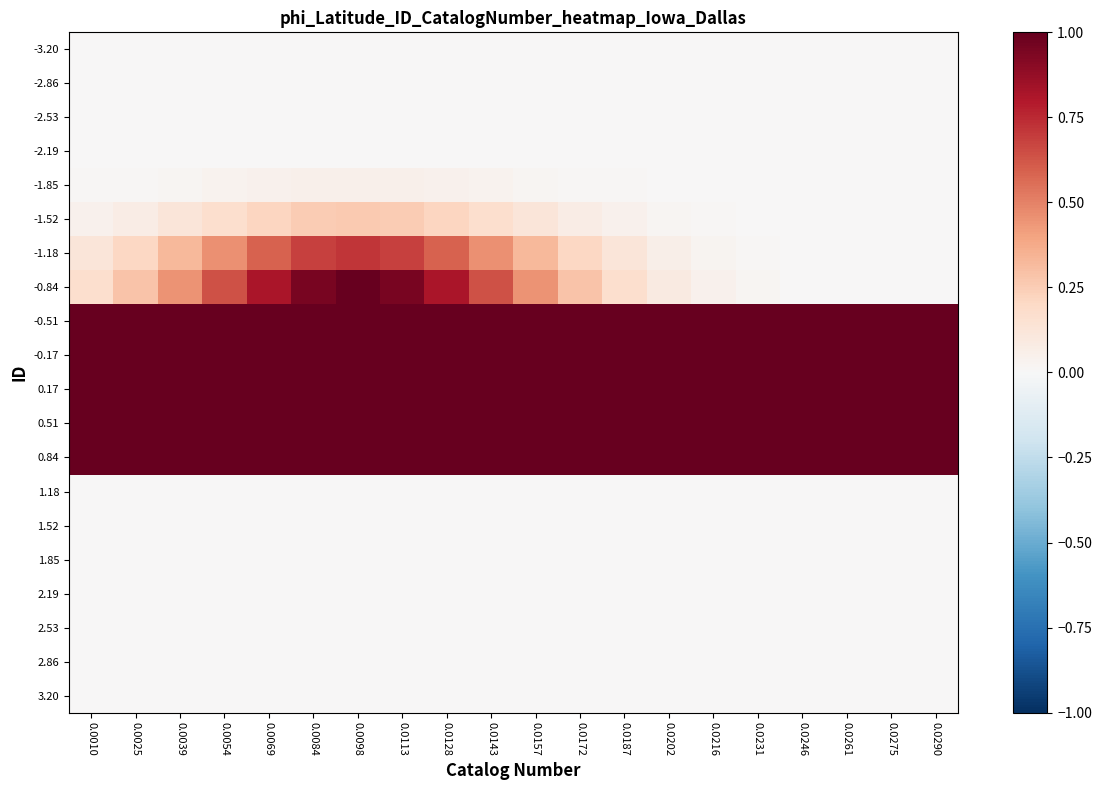

Reading right to left, extract all data points from this chart.

-3.20: 0.0290=0.0	0.0275=0.0	0.0261=0.0	0.0246=0.0	0.0231=0.0	0.0216=0.0	0.0202=0.0	0.0187=0.0	0.0172=0.0	0.0157=0.0	0.0143=0.0	0.0128=0.0	0.0113=0.0	0.0098=0.0	0.0084=0.0	0.0069=0.0	0.0054=0.0	0.0039=0.0	0.0025=0.0	0.0010=0.0
-2.86: 0.0290=0.0	0.0275=0.0	0.0261=0.0	0.0246=0.0	0.0231=0.0	0.0216=0.0	0.0202=0.0	0.0187=0.0	0.0172=0.0	0.0157=0.0	0.0143=0.0	0.0128=0.0	0.0113=0.0	0.0098=0.0	0.0084=0.0	0.0069=0.0	0.0054=0.0	0.0039=0.0	0.0025=0.0	0.0010=0.0
-2.53: 0.0290=0.0	0.0275=0.0	0.0261=0.0	0.0246=0.0	0.0231=0.0	0.0216=0.0	0.0202=0.0	0.0187=0.0	0.0172=0.0	0.0157=0.0	0.0143=0.0	0.0128=0.0	0.0113=0.0	0.0098=0.0	0.0084=0.0	0.0069=0.0	0.0054=0.0	0.0039=0.0	0.0025=0.0	0.0010=0.0
-2.19: 0.0290=0.0	0.0275=0.0	0.0261=0.0	0.0246=0.0	0.0231=0.0	0.0216=0.0	0.0202=0.0	0.0187=0.0	0.0172=0.0	0.0157=0.0	0.0143=0.0	0.0128=0.0	0.0113=0.0	0.0098=0.0	0.0084=0.0	0.0069=0.0	0.0054=0.0	0.0039=0.0	0.0025=0.0	0.0010=0.0
-1.85: 0.0290=0.0	0.0275=0.0	0.0261=0.0	0.0246=0.0	0.0231=0.0	0.0216=0.0	0.0202=0.0	0.0187=0.0	0.0172=0.0	0.0157=0.0	0.0143=0.0	0.0128=0.0	0.0113=0.0	0.0098=0.0	0.0084=0.0	0.0069=0.0	0.0054=0.0	0.0039=0.0	0.0025=0.0	0.0010=0.0
-1.52: 0.0290=0.0	0.0275=0.0	0.0261=0.0	0.0246=0.0	0.0231=0.0	0.0216=0.0	0.0202=0.0	0.0187=0.0	0.0172=0.1	0.0157=0.1	0.0143=0.2	0.0128=0.2	0.0113=0.3	0.0098=0.3	0.0084=0.3	0.0069=0.2	0.0054=0.2	0.0039=0.1	0.0025=0.1	0.0010=0.0
-1.18: 0.0290=0.0	0.0275=0.0	0.0261=0.0	0.0246=0.0	0.0231=0.0	0.0216=0.0	0.0202=0.1	0.0187=0.1	0.0172=0.2	0.0157=0.3	0.0143=0.5	0.0128=0.6	0.0113=0.7	0.0098=0.7	0.0084=0.7	0.0069=0.6	0.0054=0.5	0.0039=0.3	0.0025=0.2	0.0010=0.1
-0.84: 0.0290=0.0	0.0275=0.0	0.0261=0.0	0.0246=0.0	0.0231=0.0	0.0216=0.0	0.0202=0.1	0.0187=0.2	0.0172=0.3	0.0157=0.4	0.0143=0.6	0.0128=0.8	0.0113=1.0	0.0098=1.0	0.0084=1.0	0.0069=0.8	0.0054=0.6	0.0039=0.4	0.0025=0.3	0.0010=0.2
-0.51: 0.0290=1.0	0.0275=1.0	0.0261=1.0	0.0246=1.0	0.0231=1.0	0.0216=1.0	0.0202=1.0	0.0187=1.0	0.0172=1.0	0.0157=1.0	0.0143=1.0	0.0128=1.0	0.0113=1.0	0.0098=1.0	0.0084=1.0	0.0069=1.0	0.0054=1.0	0.0039=1.0	0.0025=1.0	0.0010=1.0
-0.17: 0.0290=1.0	0.0275=1.0	0.0261=1.0	0.0246=1.0	0.0231=1.0	0.0216=1.0	0.0202=1.0	0.0187=1.0	0.0172=1.0	0.0157=1.0	0.0143=1.0	0.0128=1.0	0.0113=1.0	0.0098=1.0	0.0084=1.0	0.0069=1.0	0.0054=1.0	0.0039=1.0	0.0025=1.0	0.0010=1.0
0.17: 0.0290=1.0	0.0275=1.0	0.0261=1.0	0.0246=1.0	0.0231=1.0	0.0216=1.0	0.0202=1.0	0.0187=1.0	0.0172=1.0	0.0157=1.0	0.0143=1.0	0.0128=1.0	0.0113=1.0	0.0098=1.0	0.0084=1.0	0.0069=1.0	0.0054=1.0	0.0039=1.0	0.0025=1.0	0.0010=1.0
0.51: 0.0290=1.0	0.0275=1.0	0.0261=1.0	0.0246=1.0	0.0231=1.0	0.0216=1.0	0.0202=1.0	0.0187=1.0	0.0172=1.0	0.0157=1.0	0.0143=1.0	0.0128=1.0	0.0113=1.0	0.0098=1.0	0.0084=1.0	0.0069=1.0	0.0054=1.0	0.0039=1.0	0.0025=1.0	0.0010=1.0
0.84: 0.0290=1.0	0.0275=1.0	0.0261=1.0	0.0246=1.0	0.0231=1.0	0.0216=1.0	0.0202=1.0	0.0187=1.0	0.0172=1.0	0.0157=1.0	0.0143=1.0	0.0128=1.0	0.0113=1.0	0.0098=1.0	0.0084=1.0	0.0069=1.0	0.0054=1.0	0.0039=1.0	0.0025=1.0	0.0010=1.0
1.18: 0.0290=0.0	0.0275=0.0	0.0261=0.0	0.0246=0.0	0.0231=0.0	0.0216=0.0	0.0202=0.0	0.0187=0.0	0.0172=0.0	0.0157=0.0	0.0143=0.0	0.0128=0.0	0.0113=0.0	0.0098=0.0	0.0084=0.0	0.0069=0.0	0.0054=0.0	0.0039=0.0	0.0025=0.0	0.0010=0.0
1.52: 0.0290=0.0	0.0275=0.0	0.0261=0.0	0.0246=0.0	0.0231=0.0	0.0216=0.0	0.0202=0.0	0.0187=0.0	0.0172=0.0	0.0157=0.0	0.0143=0.0	0.0128=0.0	0.0113=0.0	0.0098=0.0	0.0084=0.0	0.0069=0.0	0.0054=0.0	0.0039=0.0	0.0025=0.0	0.0010=0.0
1.85: 0.0290=0.0	0.0275=0.0	0.0261=0.0	0.0246=0.0	0.0231=0.0	0.0216=0.0	0.0202=0.0	0.0187=0.0	0.0172=0.0	0.0157=0.0	0.0143=0.0	0.0128=0.0	0.0113=0.0	0.0098=0.0	0.0084=0.0	0.0069=0.0	0.0054=0.0	0.0039=0.0	0.0025=0.0	0.0010=0.0
2.19: 0.0290=0.0	0.0275=0.0	0.0261=0.0	0.0246=0.0	0.0231=0.0	0.0216=0.0	0.0202=0.0	0.0187=0.0	0.0172=0.0	0.0157=0.0	0.0143=0.0	0.0128=0.0	0.0113=0.0	0.0098=0.0	0.0084=0.0	0.0069=0.0	0.0054=0.0	0.0039=0.0	0.0025=0.0	0.0010=0.0
2.53: 0.0290=0.0	0.0275=0.0	0.0261=0.0	0.0246=0.0	0.0231=0.0	0.0216=0.0	0.0202=0.0	0.0187=0.0	0.0172=0.0	0.0157=0.0	0.0143=0.0	0.0128=0.0	0.0113=0.0	0.0098=0.0	0.0084=0.0	0.0069=0.0	0.0054=0.0	0.0039=0.0	0.0025=0.0	0.0010=0.0
2.86: 0.0290=0.0	0.0275=0.0	0.0261=0.0	0.0246=0.0	0.0231=0.0	0.0216=0.0	0.0202=0.0	0.0187=0.0	0.0172=0.0	0.0157=0.0	0.0143=0.0	0.0128=0.0	0.0113=0.0	0.0098=0.0	0.0084=0.0	0.0069=0.0	0.0054=0.0	0.0039=0.0	0.0025=0.0	0.0010=0.0
3.20: 0.0290=0.0	0.0275=0.0	0.0261=0.0	0.0246=0.0	0.0231=0.0	0.0216=0.0	0.0202=0.0	0.0187=0.0	0.0172=0.0	0.0157=0.0	0.0143=0.0	0.0128=0.0	0.0113=0.0	0.0098=0.0	0.0084=0.0	0.0069=0.0	0.0054=0.0	0.0039=0.0	0.0025=0.0	0.0010=0.0